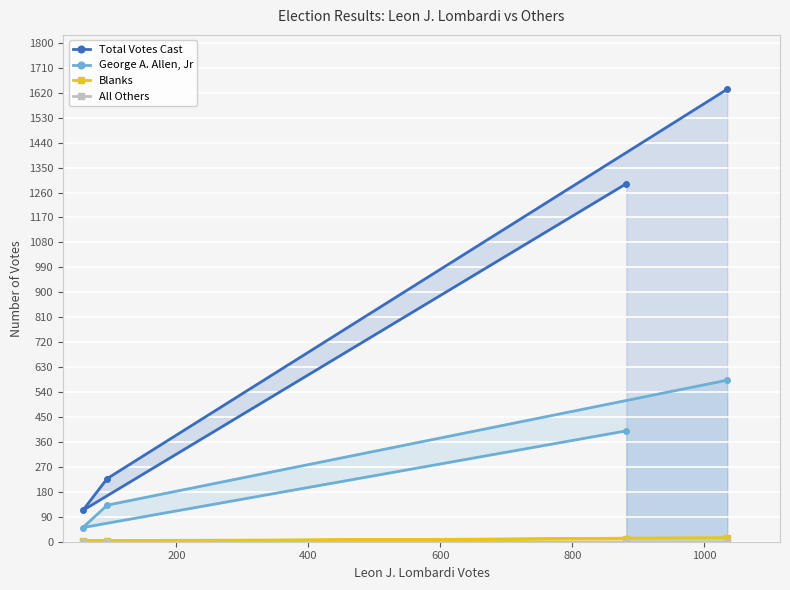

What are all the series names shown in the legend?

Total Votes Cast, George A. Allen, Jr, Blanks, All Others